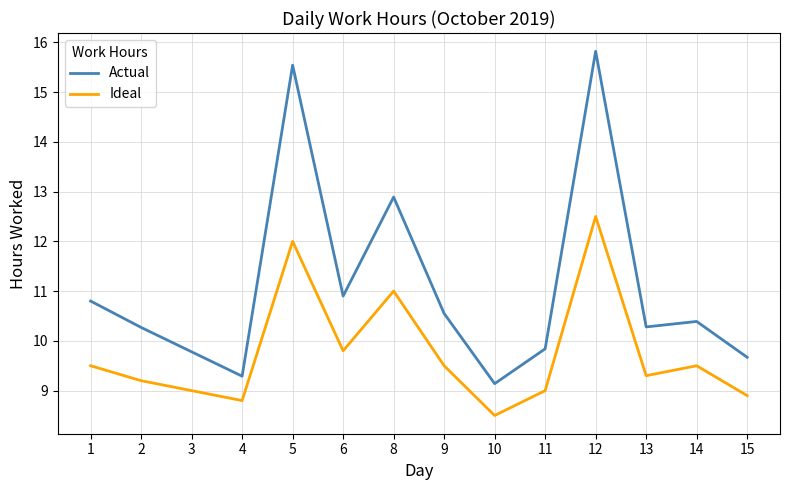

In Actual, how many points are higher than both neighbors (excluding endpoints)?

4